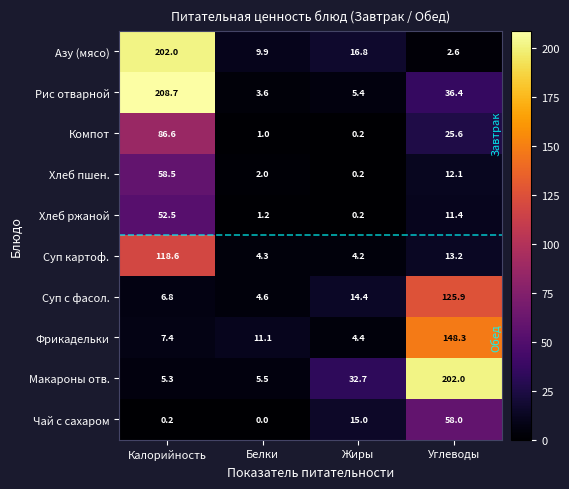

Which series changed the most between Калорийность and Белки?

Рис отварной